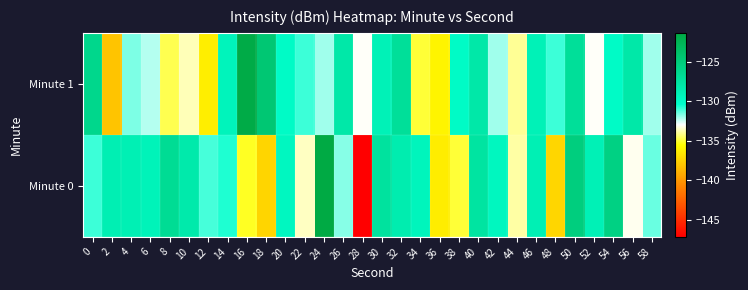

Between 16 and 4, which is larger?

4